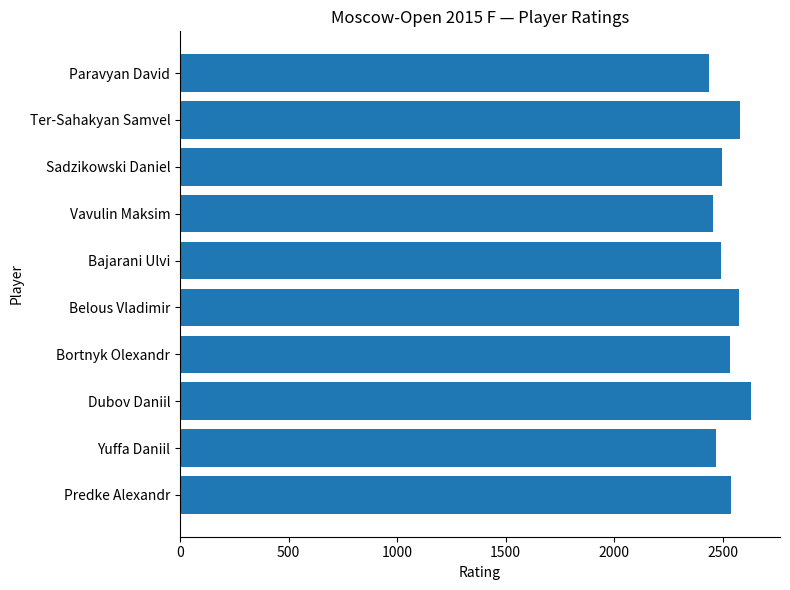

At which category does the chart reach its peak across all series?

Dubov Daniil